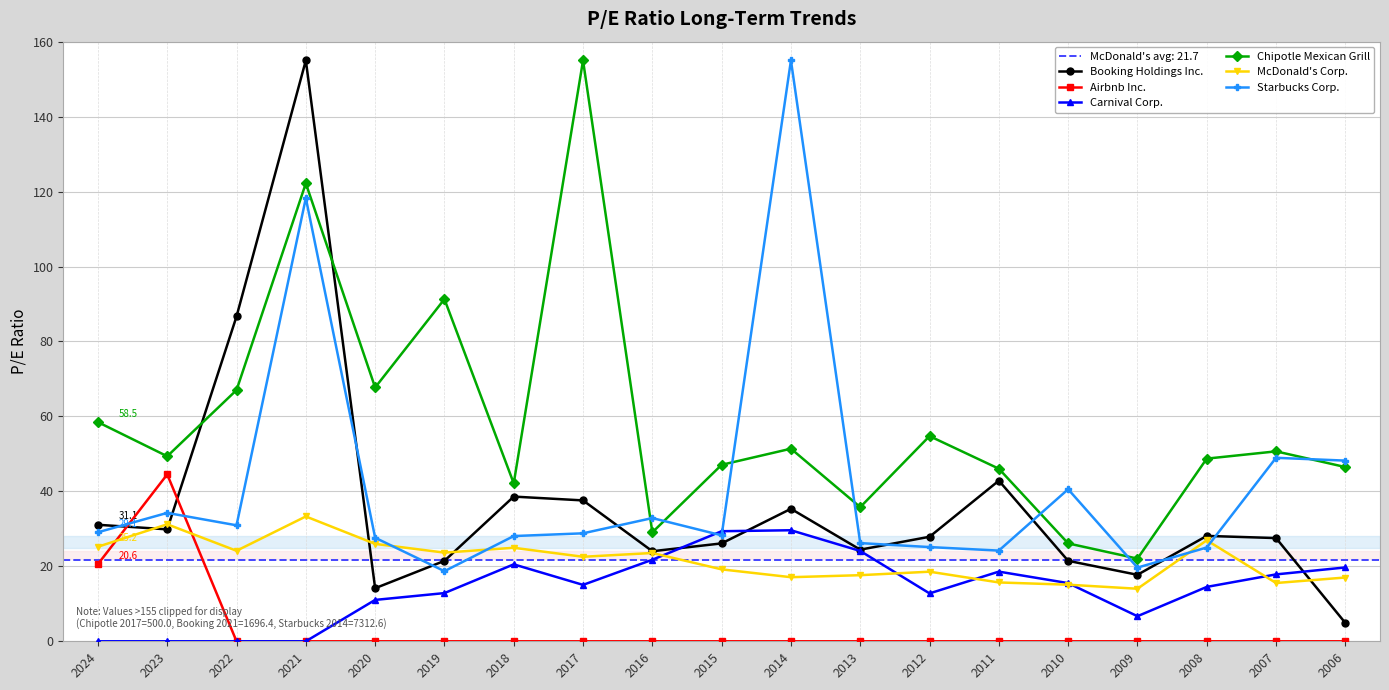

Which series has the largest total across all categories?

Chipotle Mexican Grill